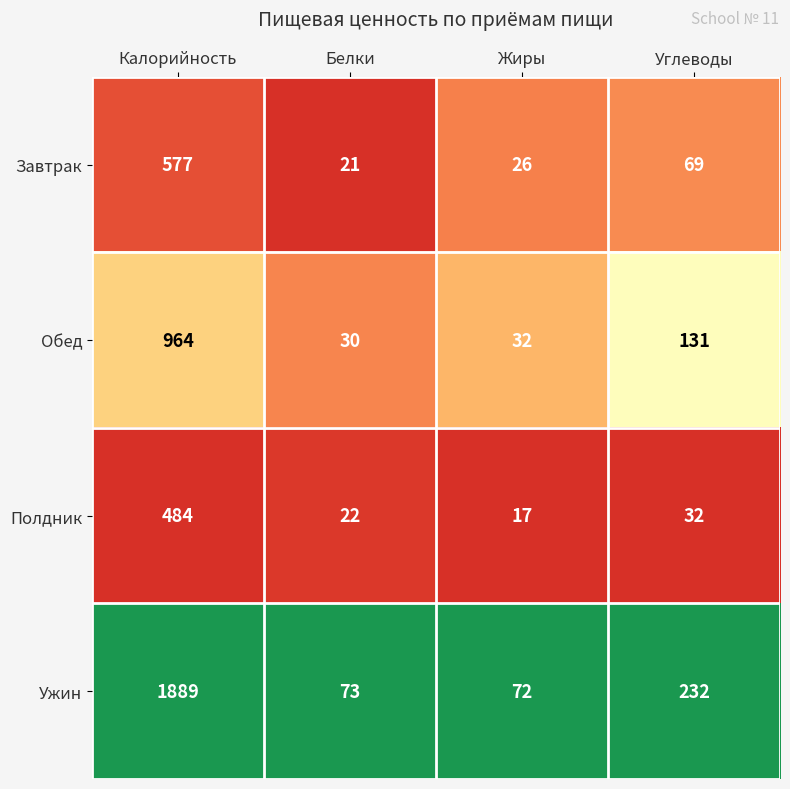

True or false: Полдник has a value of 35 at Белки.

False